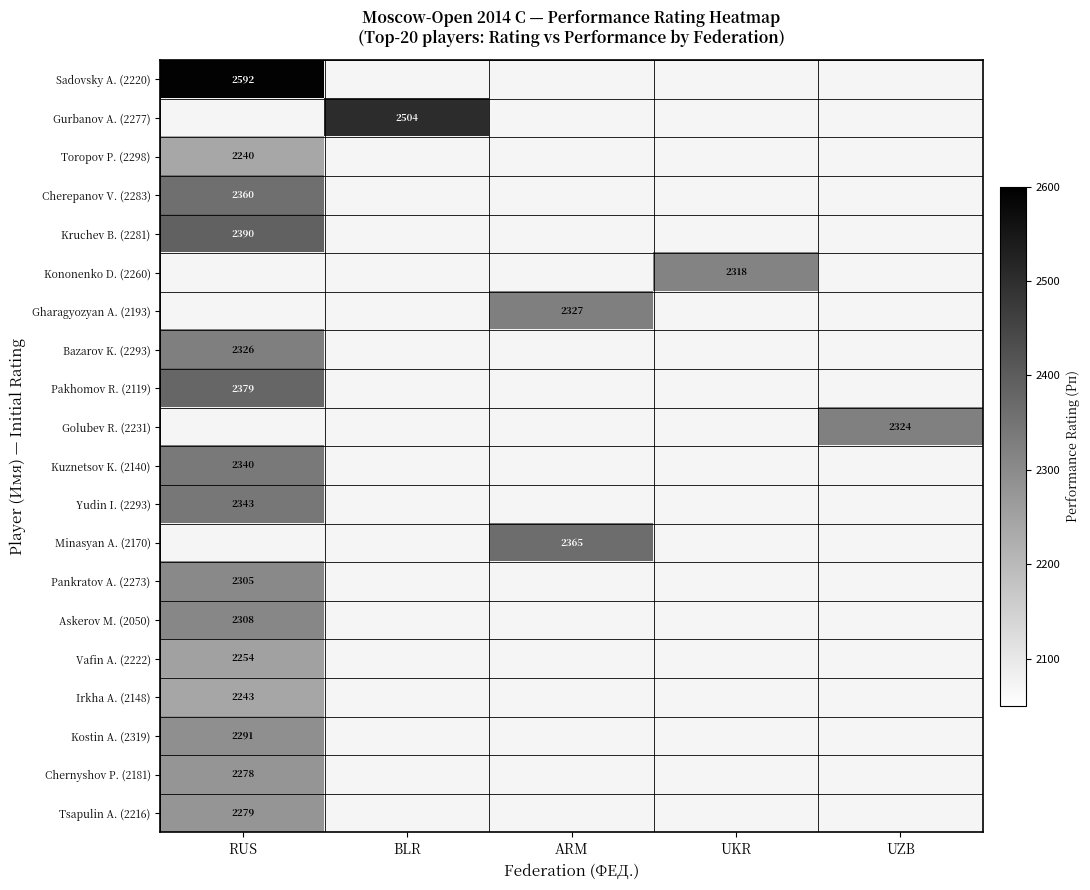

The Gurbanov A. (2277) series shows 2504 at BLR. True or false?

True